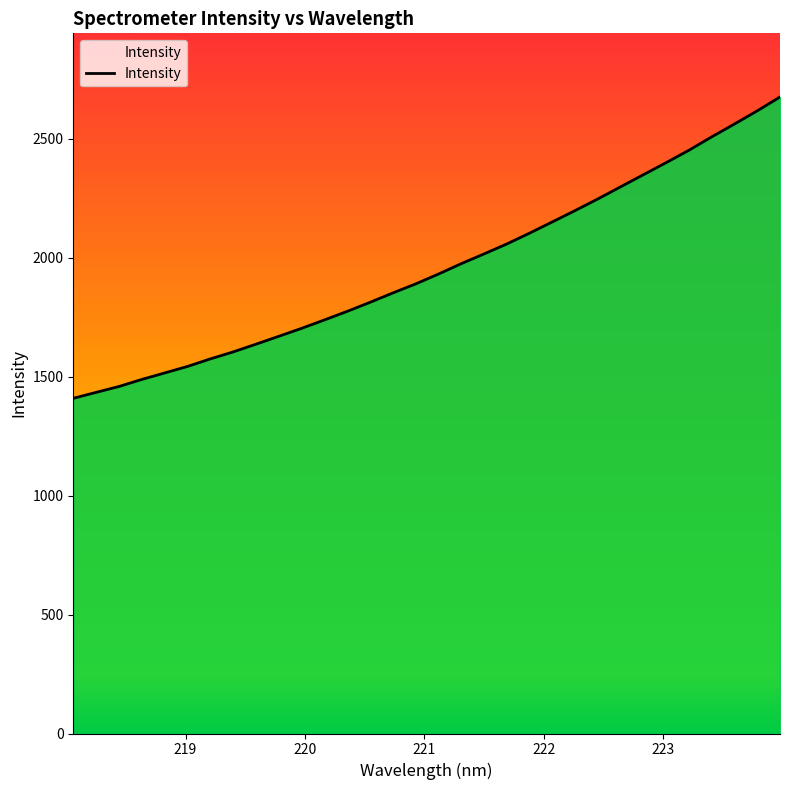

What is the minimum value shown in the chart?

1409.1